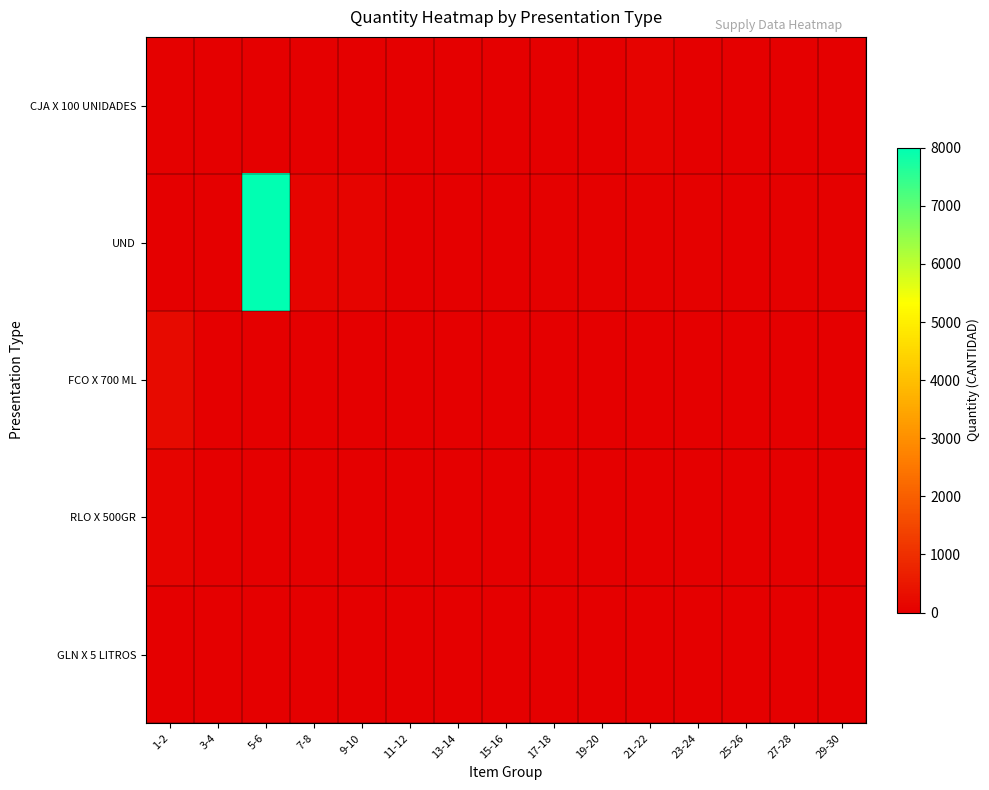

Which series has the widest spread of values?

UND